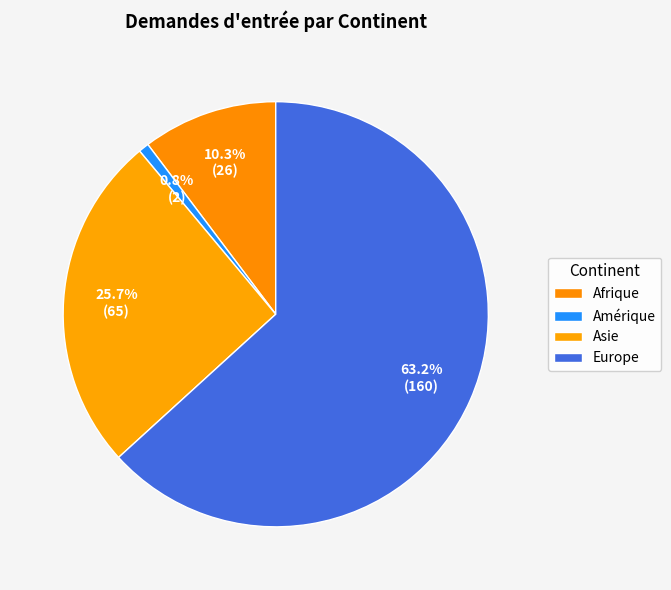

Do Amérique and Asie together represent more than half of the pie?

No